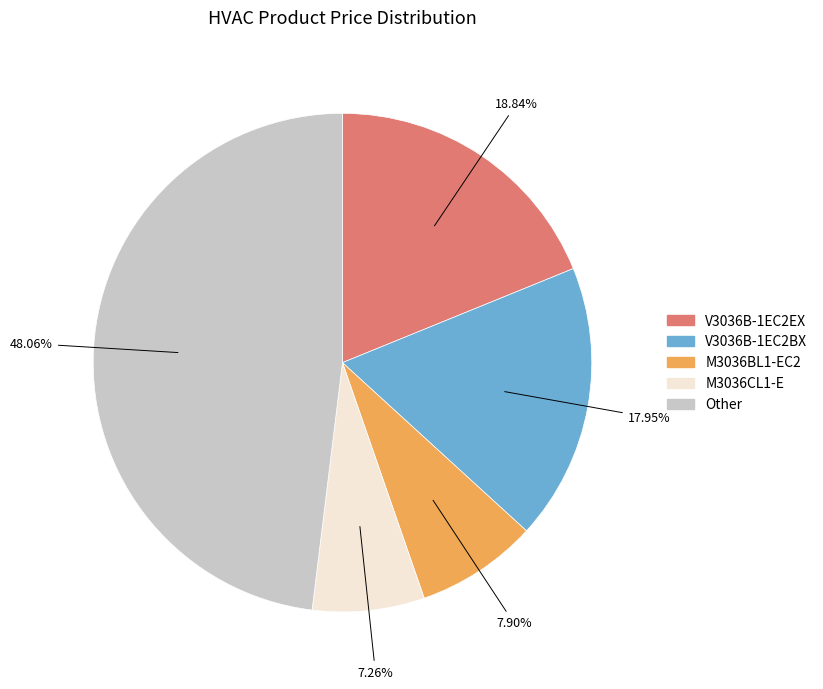

Does any single category account for the majority?

No